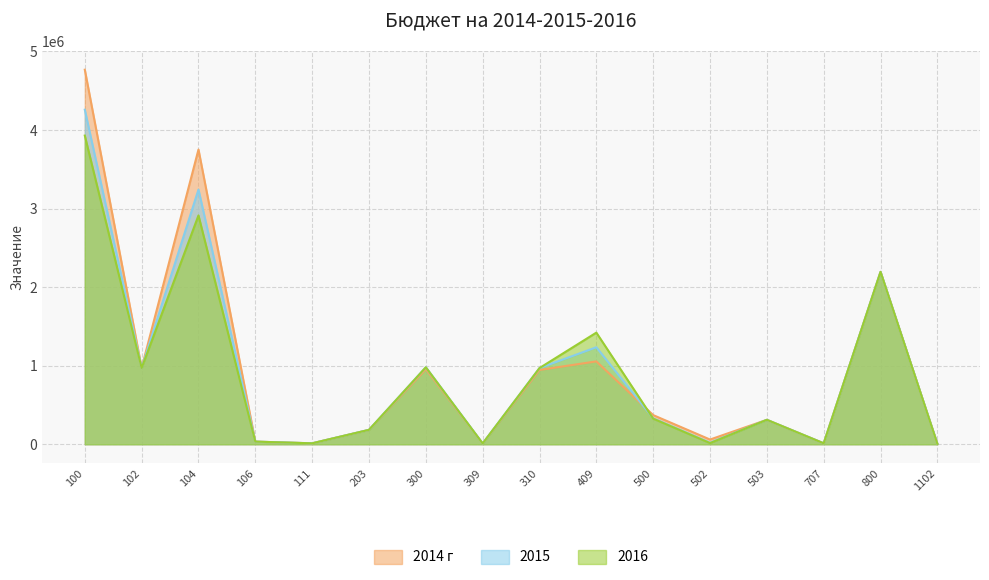

Which series has the largest total across all categories?

2014 г